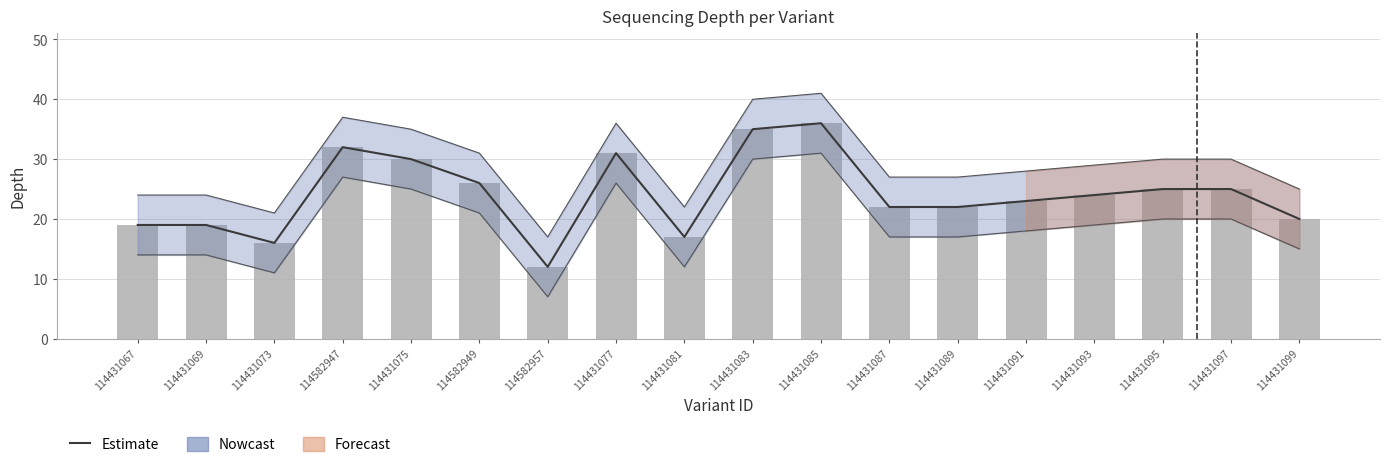

What position from the left is 114431091?

14